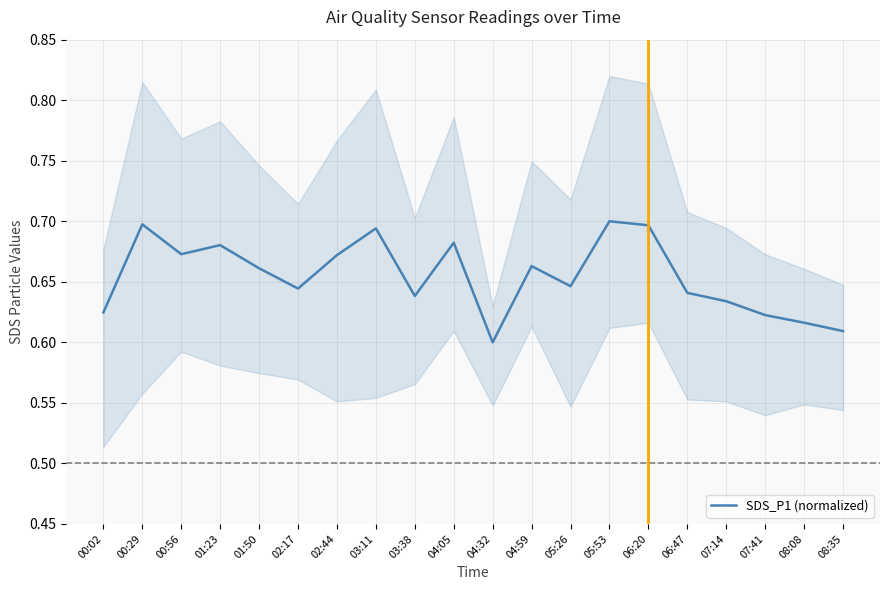

What is the sum of all values?

13.1